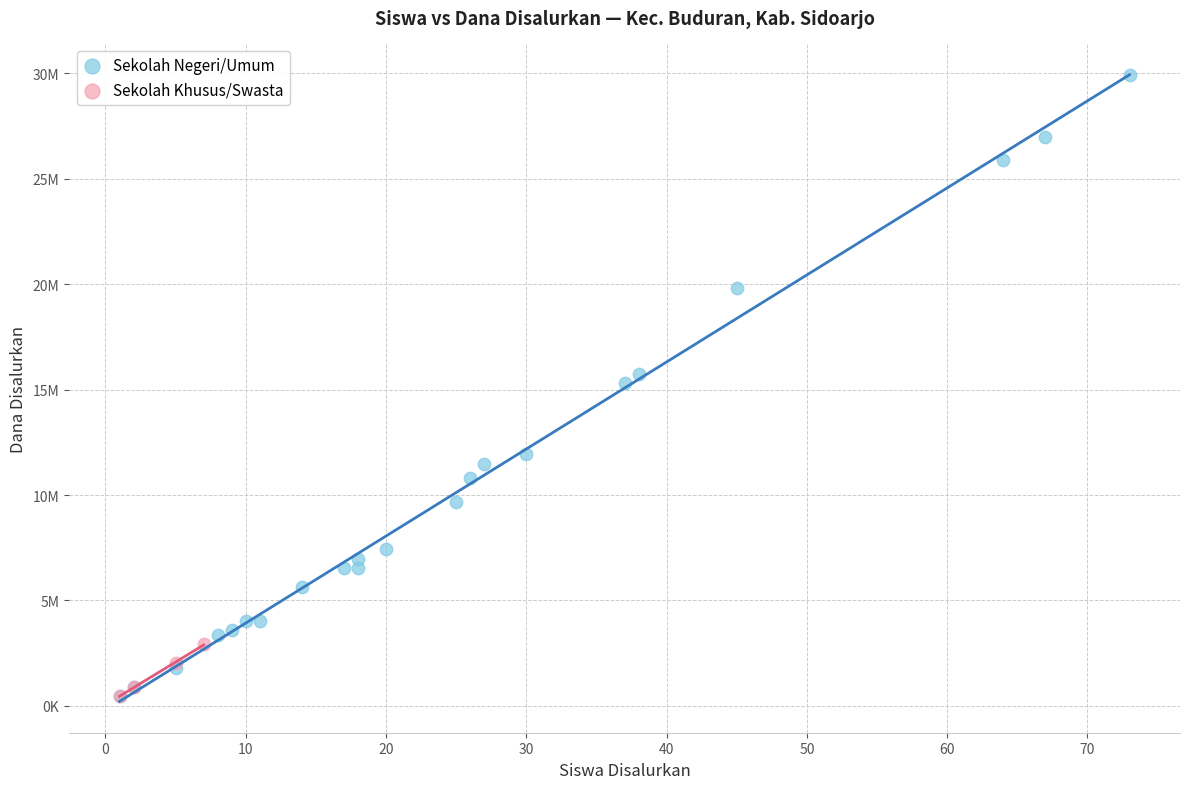

What are all the series names shown in the legend?

Sekolah Negeri/Umum, Sekolah Khusus/Swasta